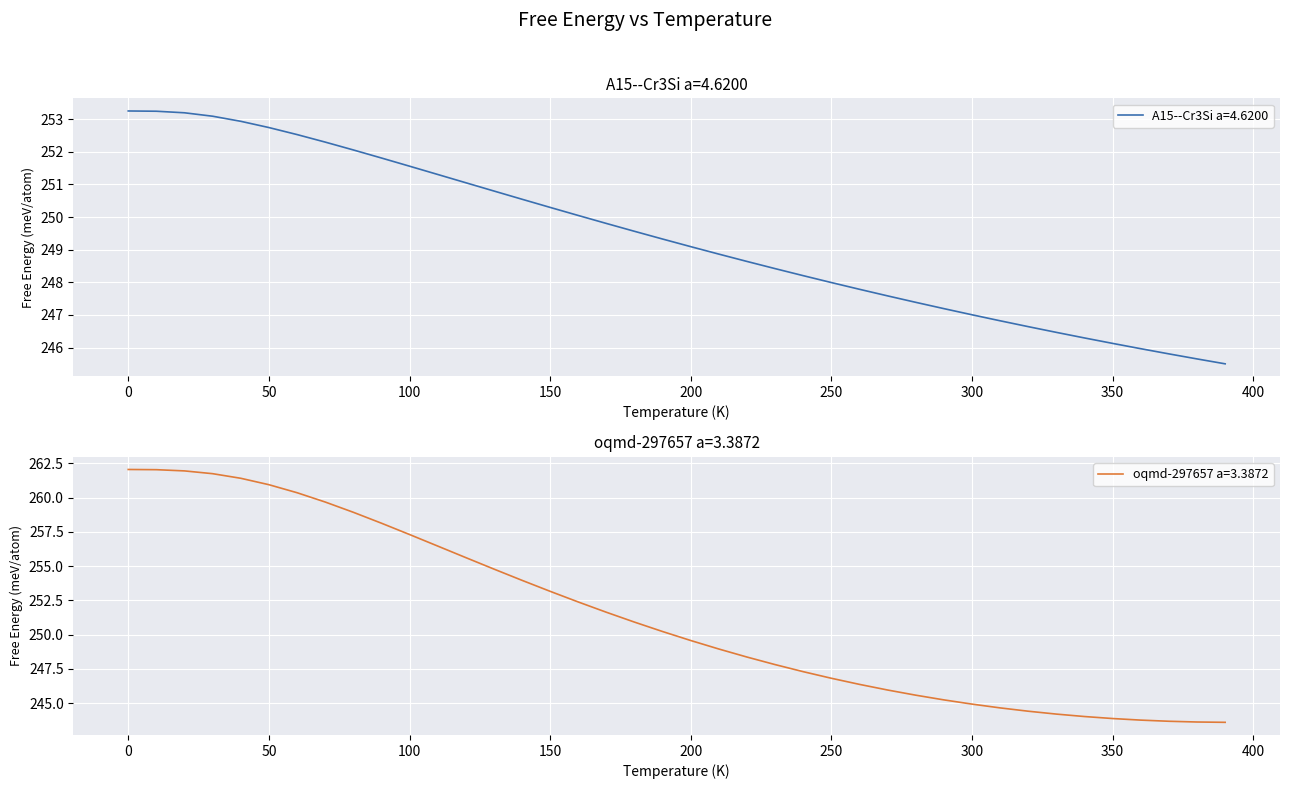

True or false: A15--Cr3Si a=4.6200 has a value of 140.6 at 0.

False